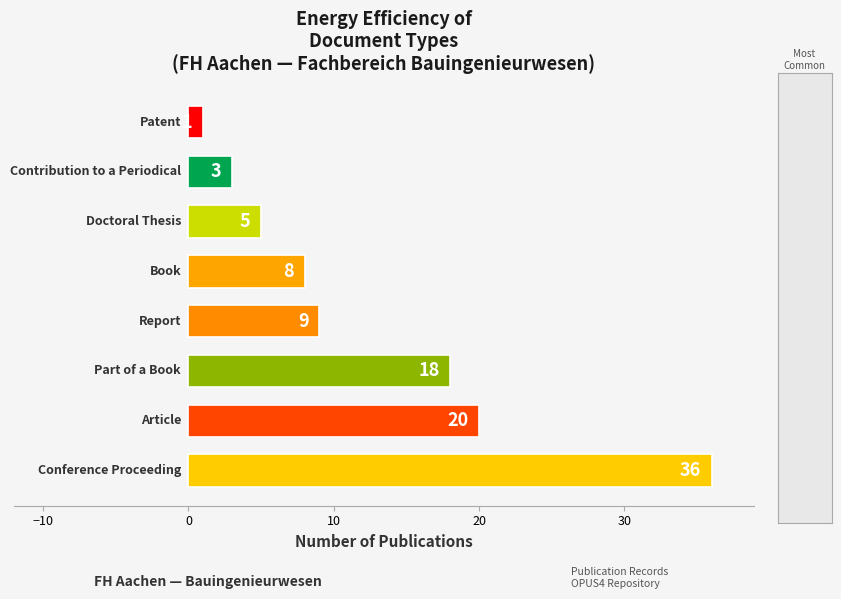

How many data points are less than 9?

4